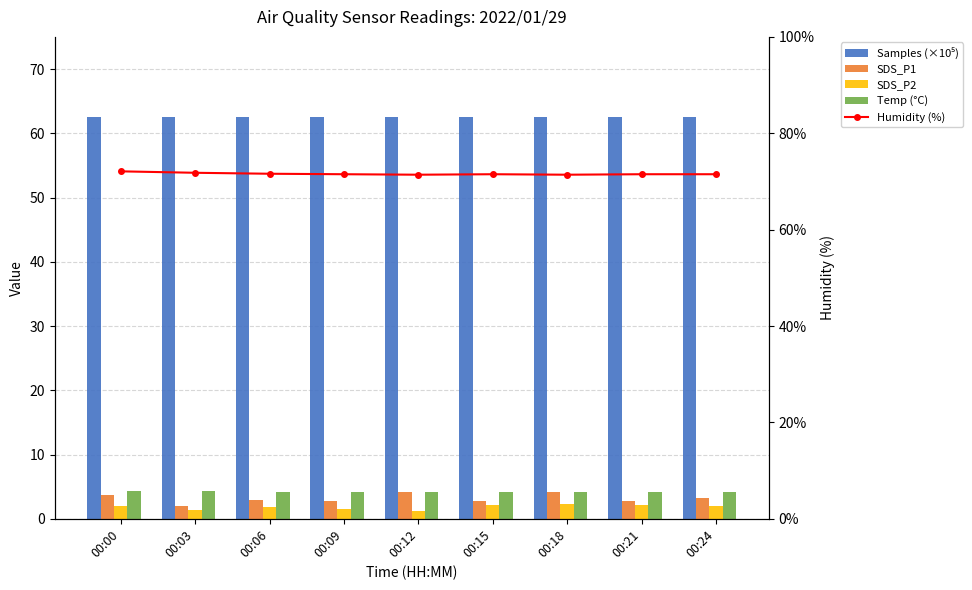

What is the greatest value displayed?

72.1